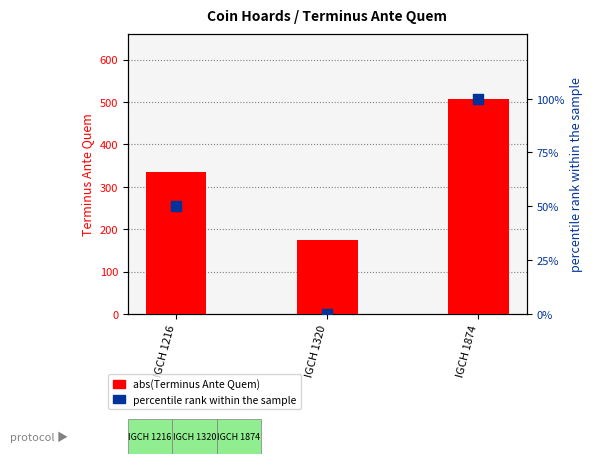

Which series reaches the minimum Y coordinate?

percentile rank within the sample